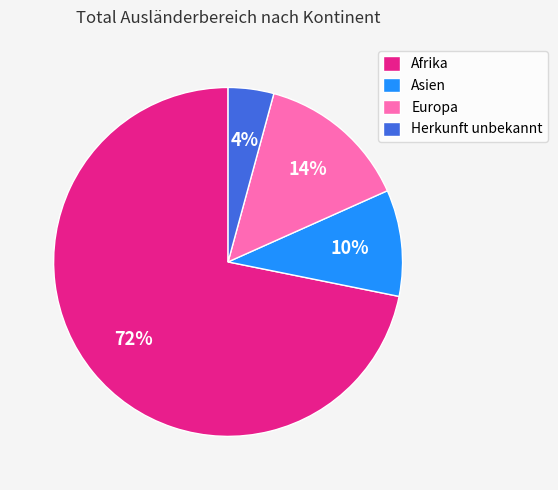

How many segments does this pie chart have?

4